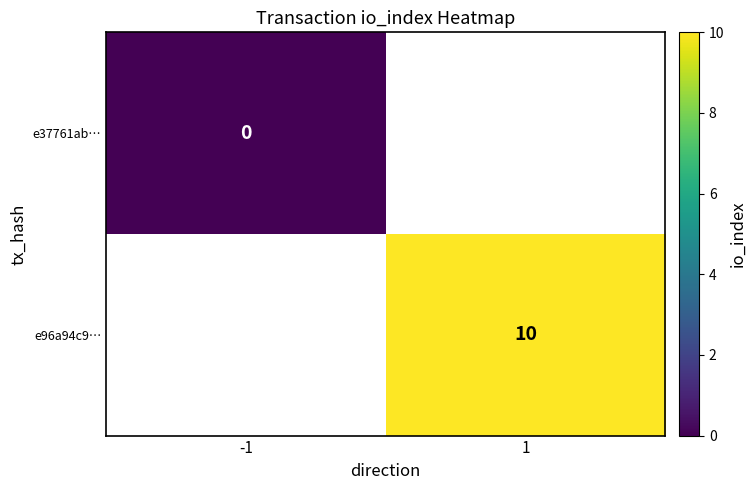

Is the value of e37761ab… at -1 greater than the value of e96a94c9… at 1?

No